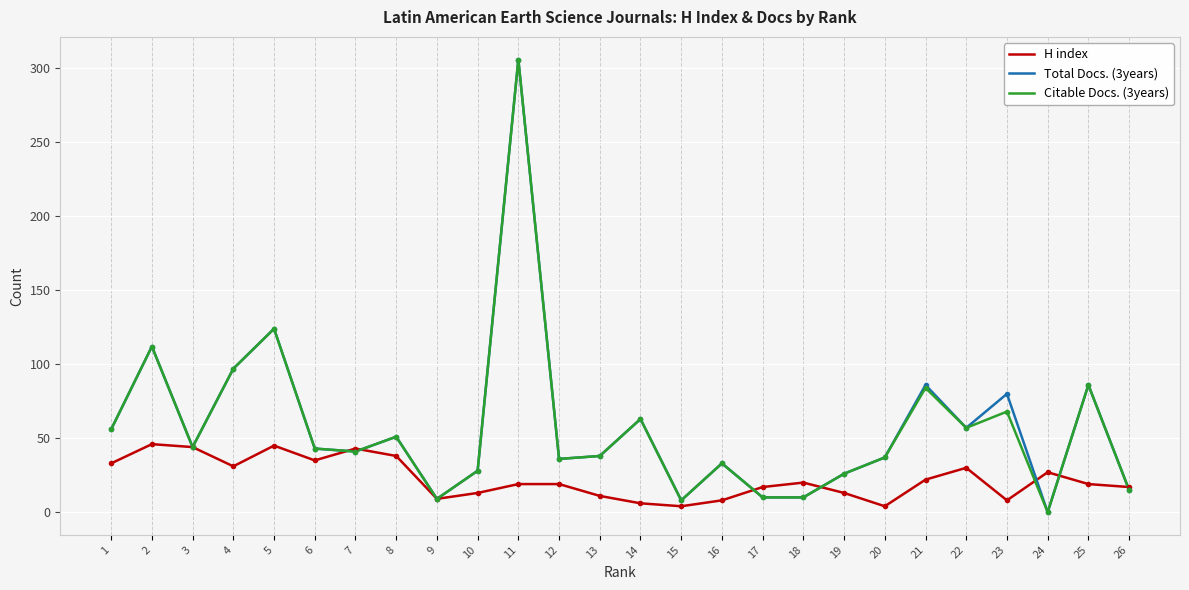

What are all the series names shown in the legend?

H index, Total Docs. (3years), Citable Docs. (3years)